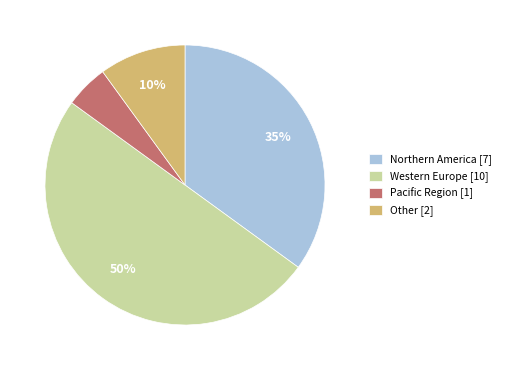

Which slice represents more than half of the pie?

Western Europe [10]